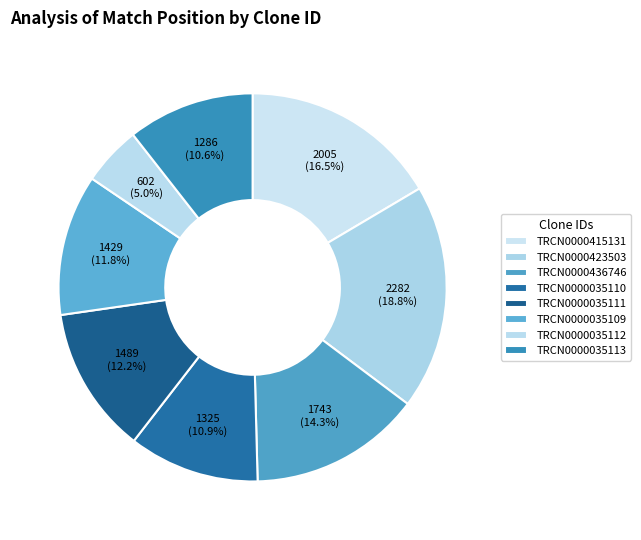

Count the number of slices in the pie.

8